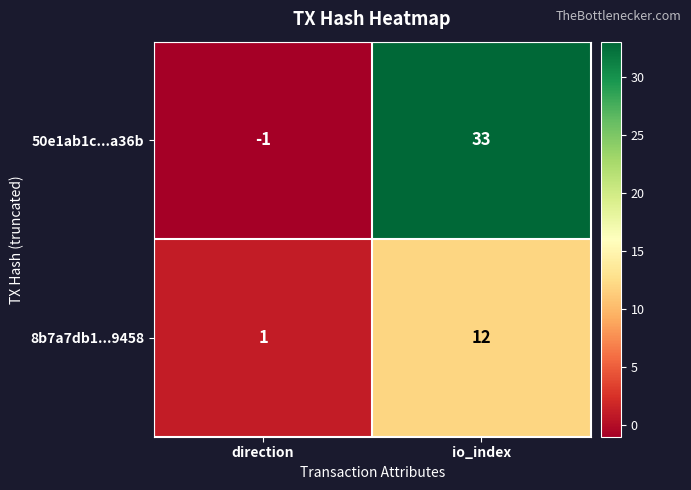

What is the sum of all 50e1ab1c...a36b values?

32